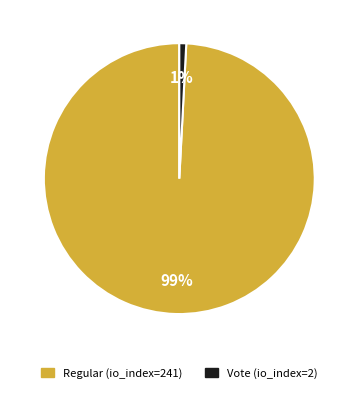

To the nearest percent, what percentage of the pie is Vote (io_index=2)?

1%